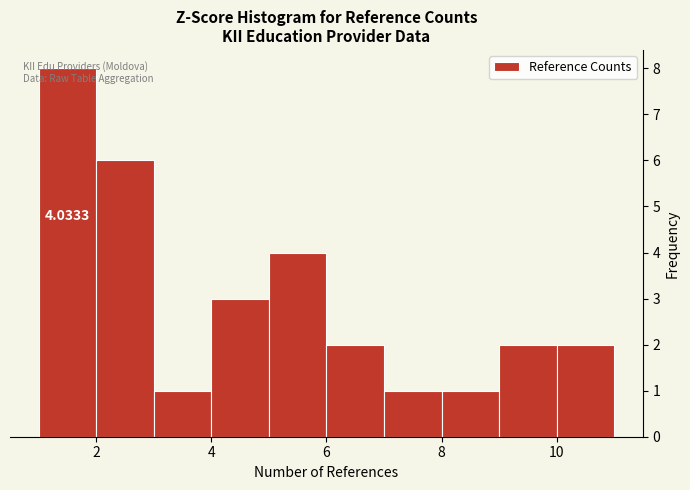

Over which range of the x-axis is the bar tallest?

1 to 2